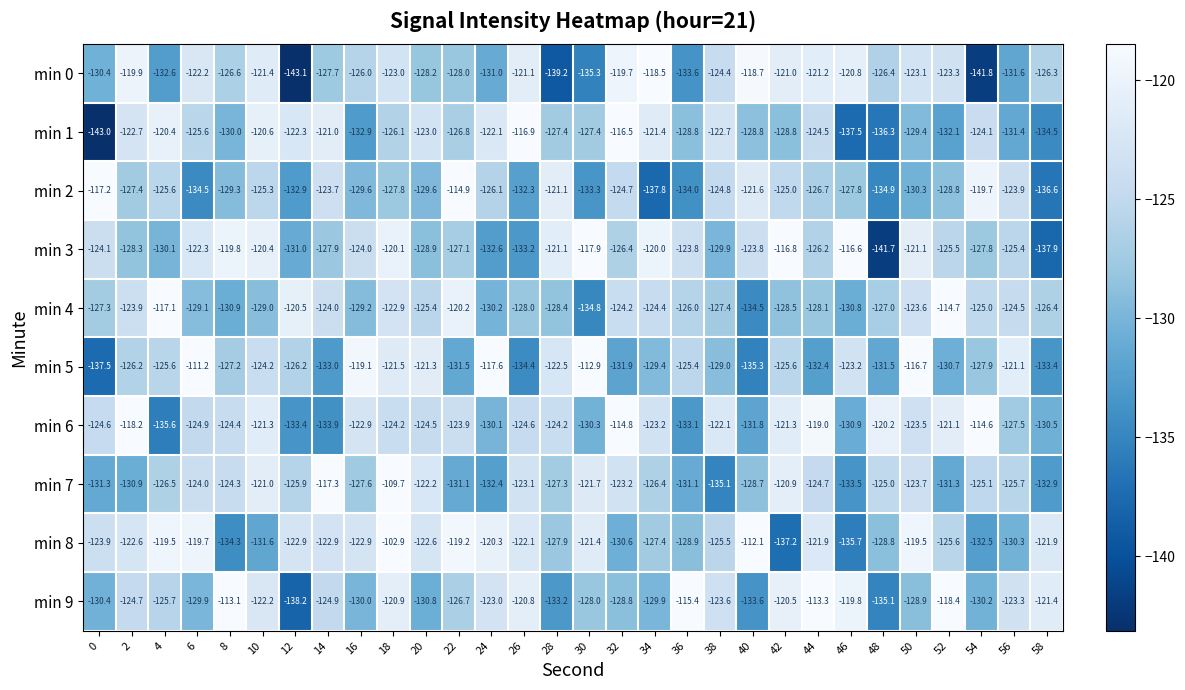

At which label is min 7 closest to -122?

20